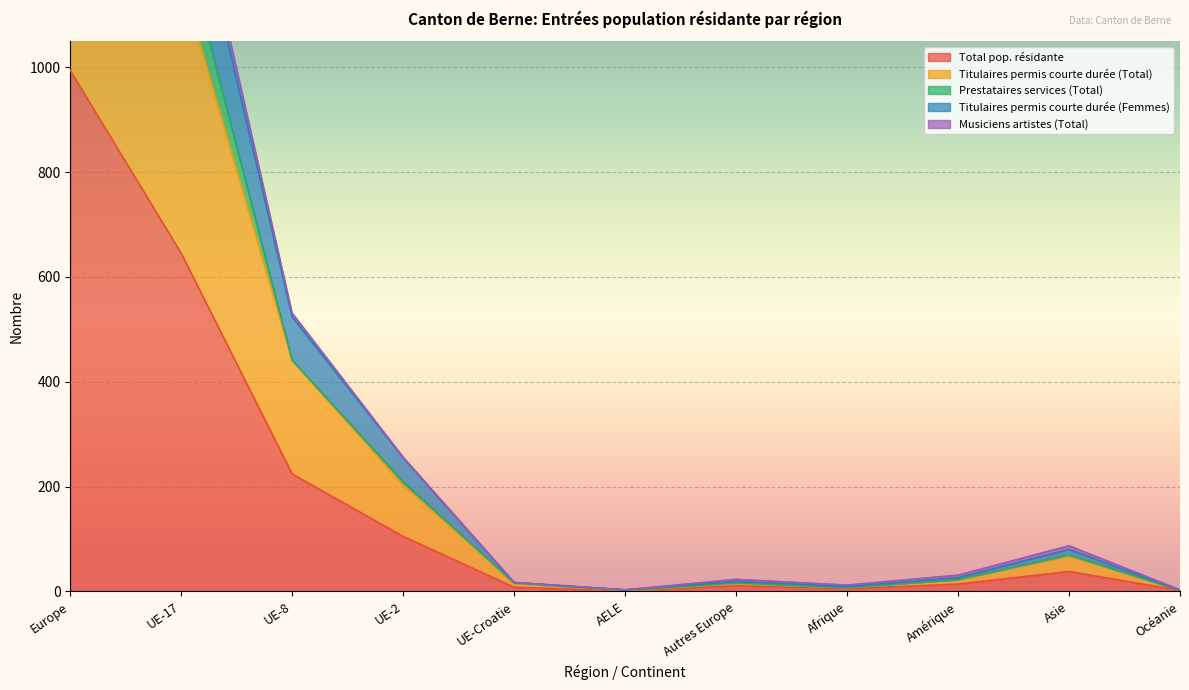

Between UE-2 and UE-8, which is larger?

UE-8